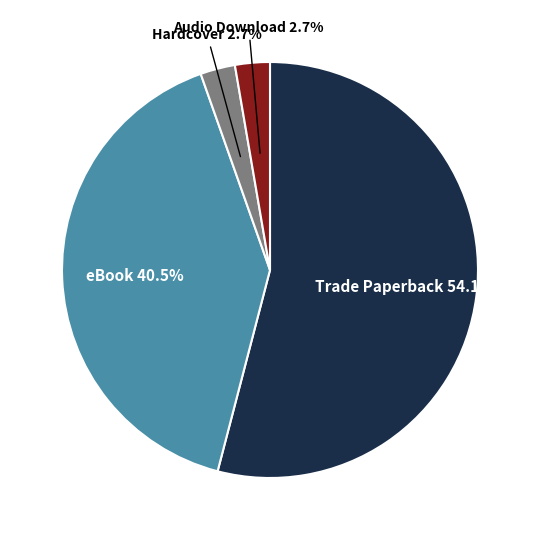

Is there any slice that represents more than half of the pie?

Yes